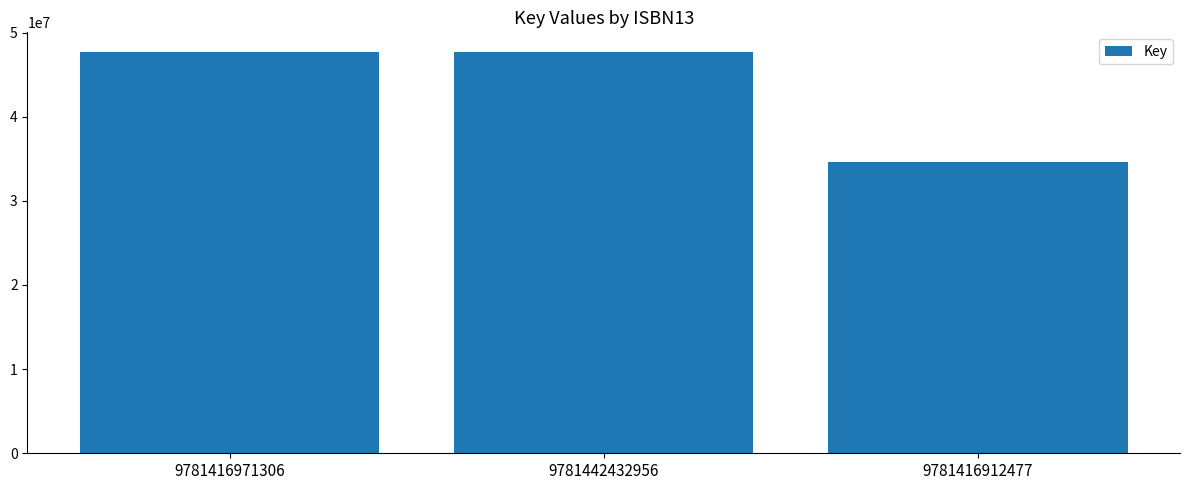

What is the change in value from 9781442432956 to 9781416912477?

-13005221